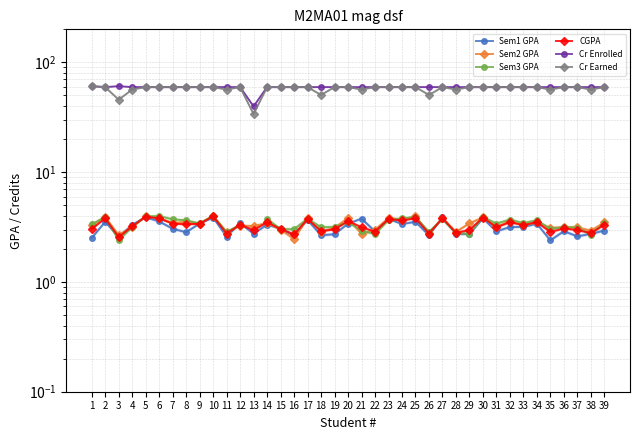

What are all the series names shown in the legend?

Sem1 GPA, Sem2 GPA, Sem3 GPA, CGPA, Cr Enrolled, Cr Earned